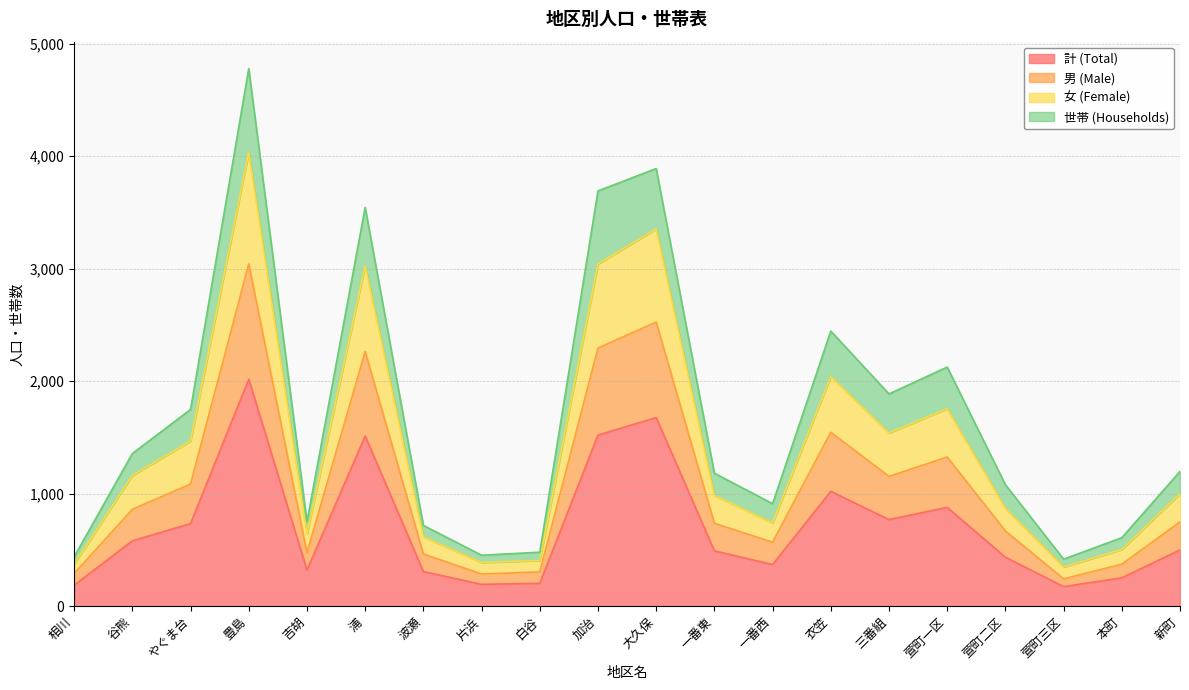

What is the total value across all series at 萱町一区?

2126